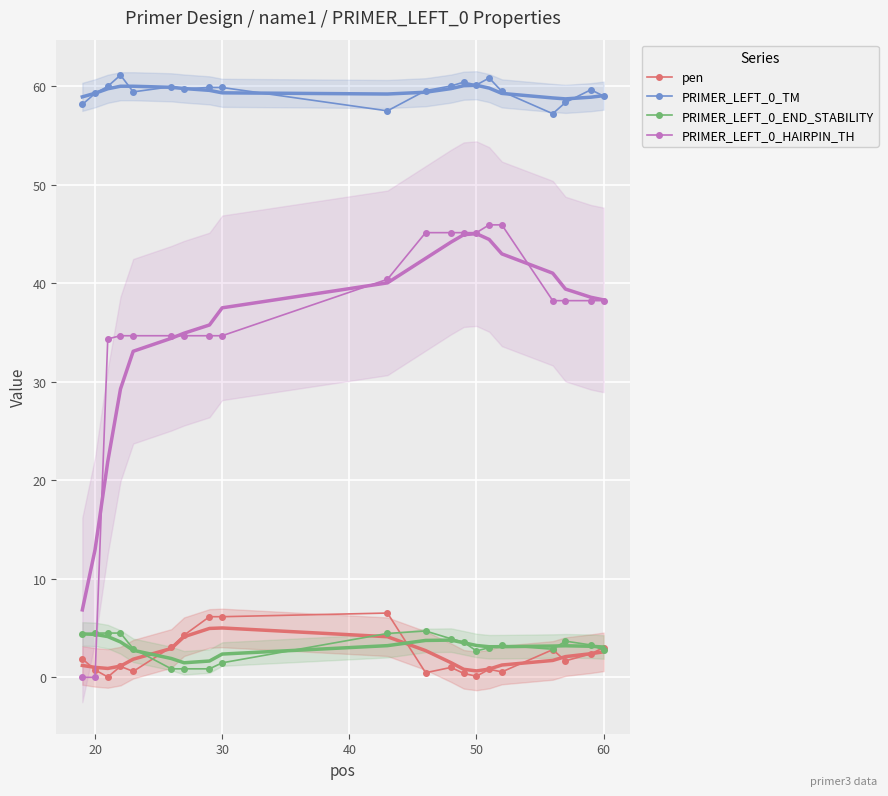

True or false: pen has more than 0 interior local peaks.

True